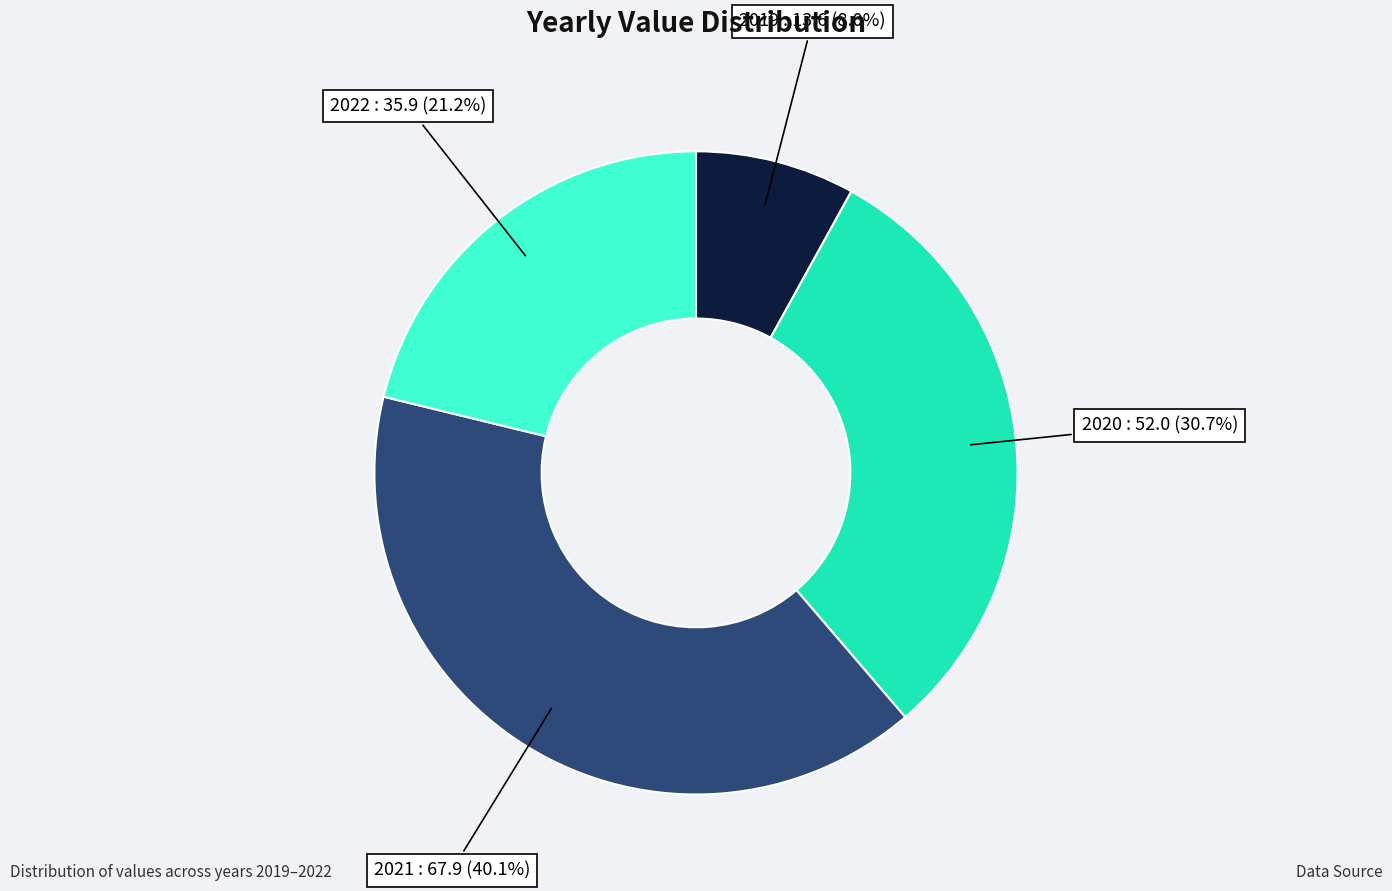

Is it true that 2019 is 8% of the pie?

True